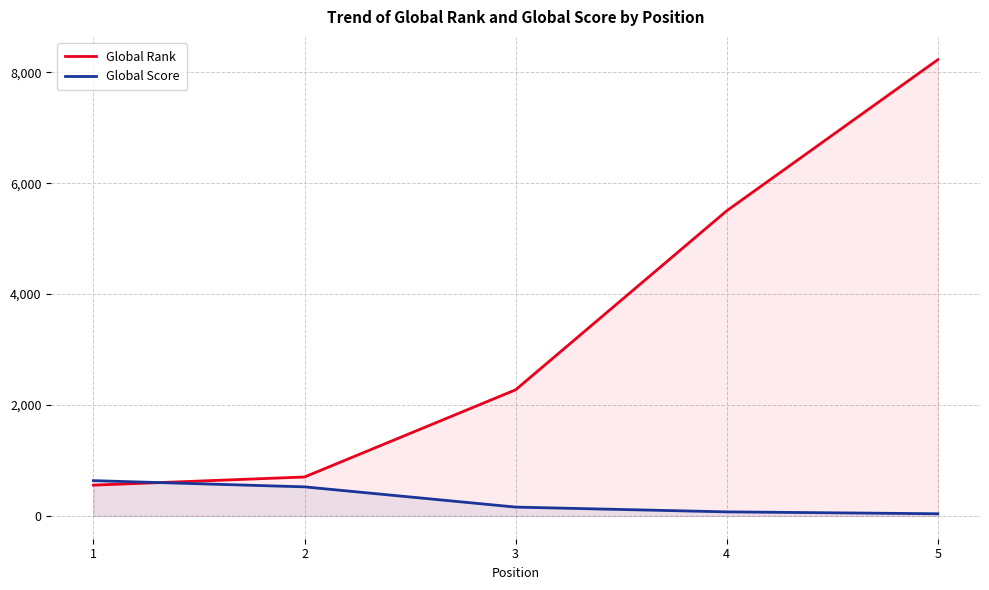

True or false: Global Score has more than 0 points higher than both neighbors.

False